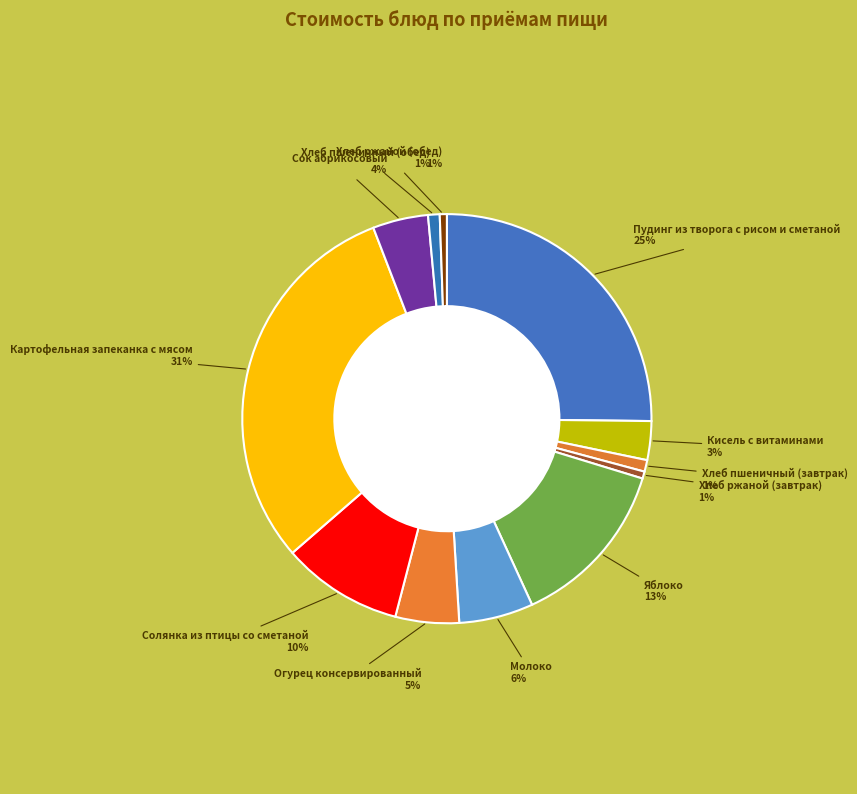

How many slices are in this pie chart?

12